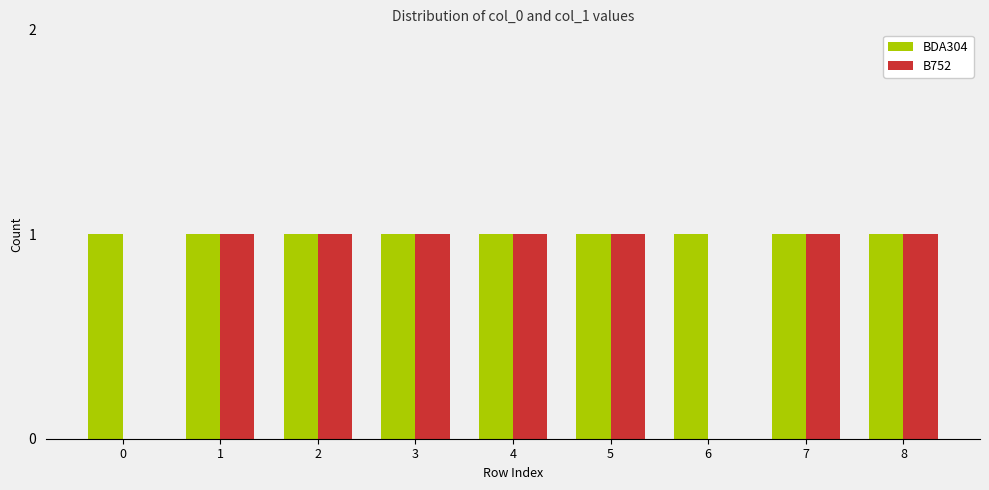

The value of BDA304 at 2 is 1. True or false?

True